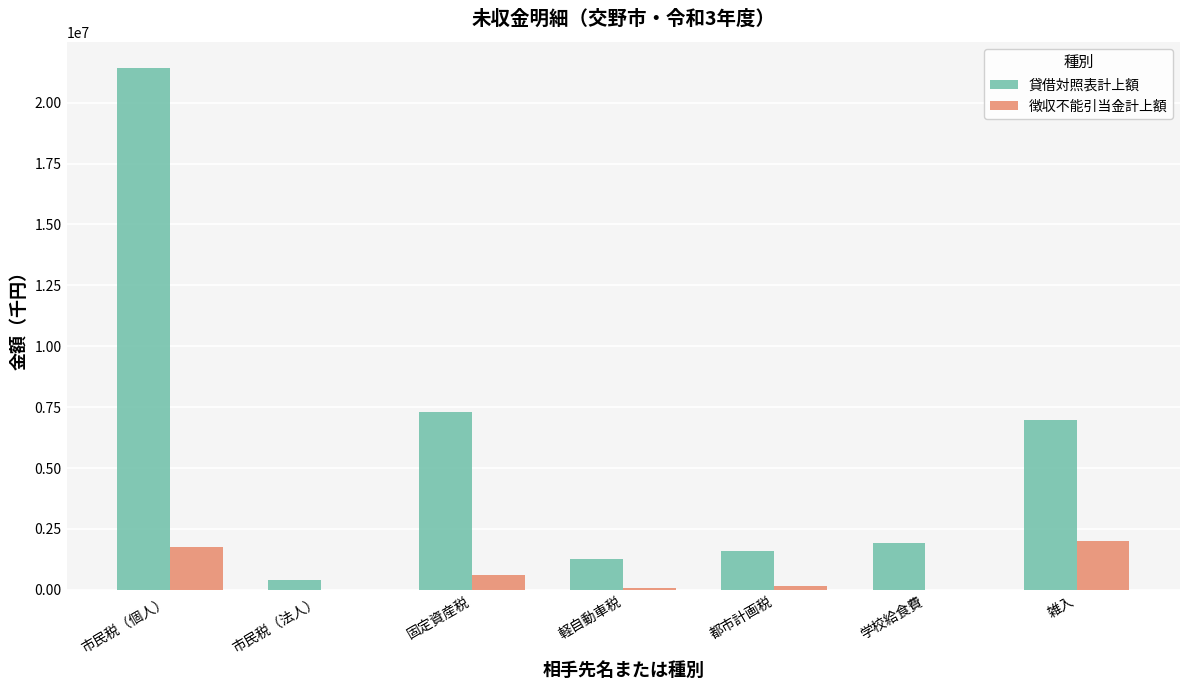

At which category is the sum across all series the highest?

市民税（個人）